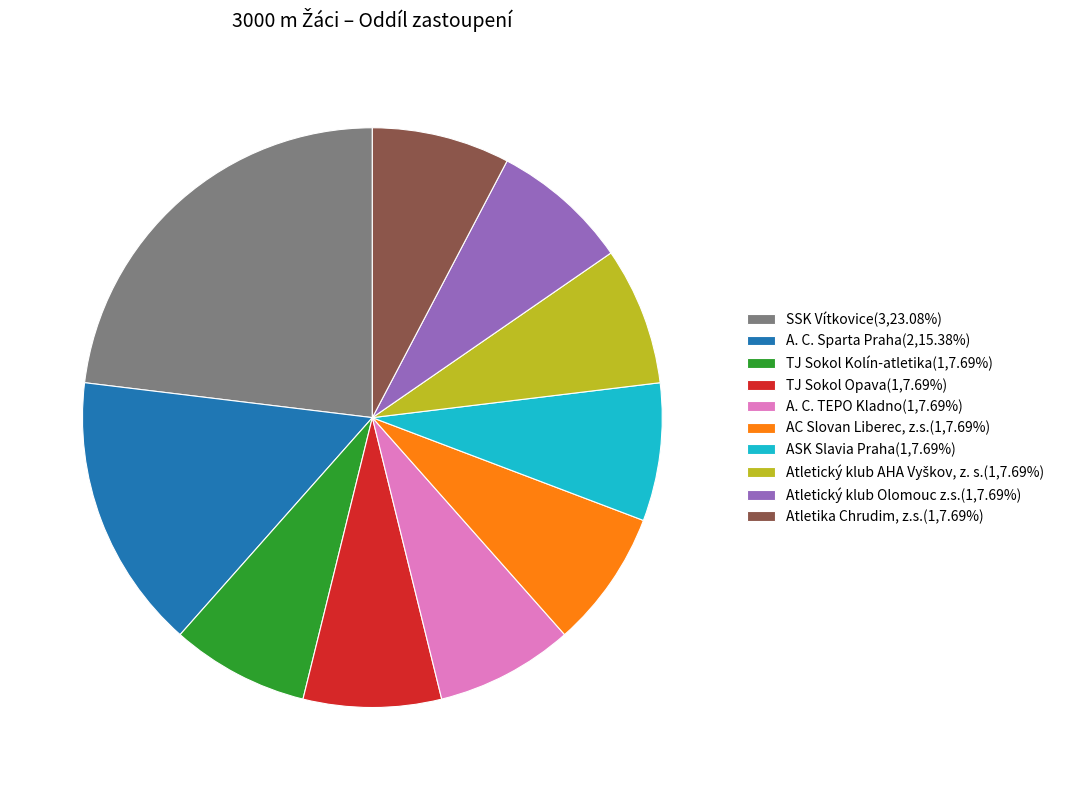

How many slices are in this pie chart?

10